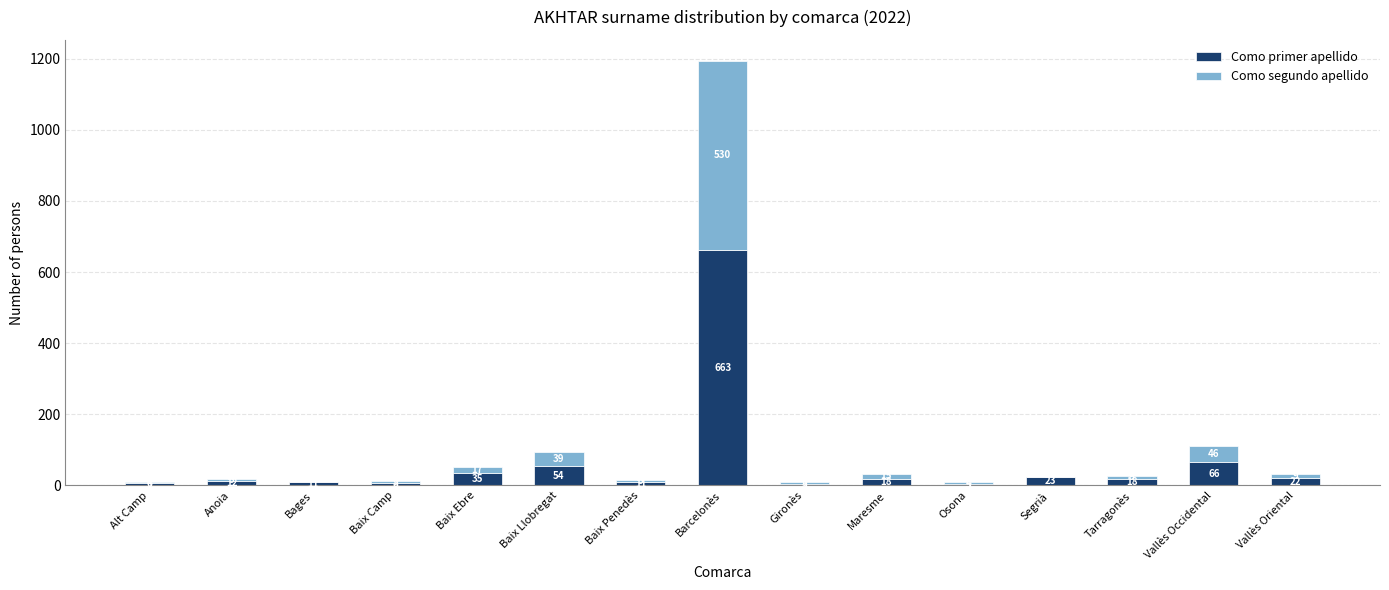

Which category has the highest value in the Como primer apellido series?

Barcelonès